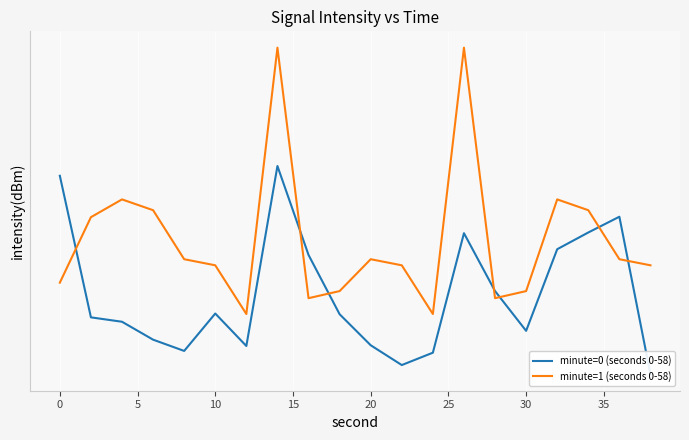

Is it true that minute=1 (seconds 0-58) equals -118.4 at 20?

True